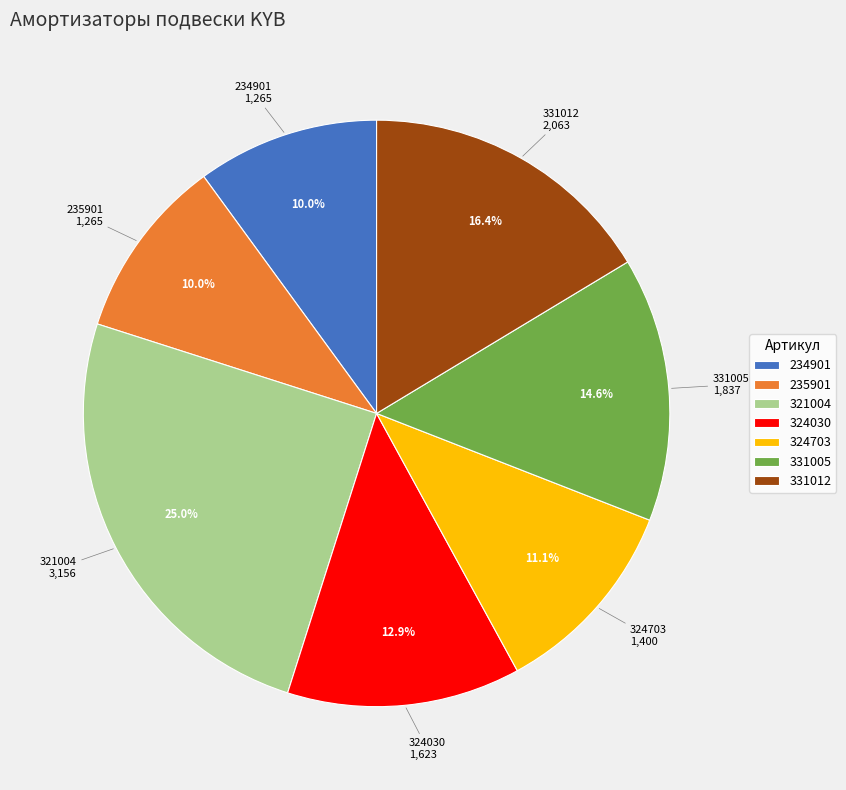

Is the sum of 331005 and 235901 greater than half?

No